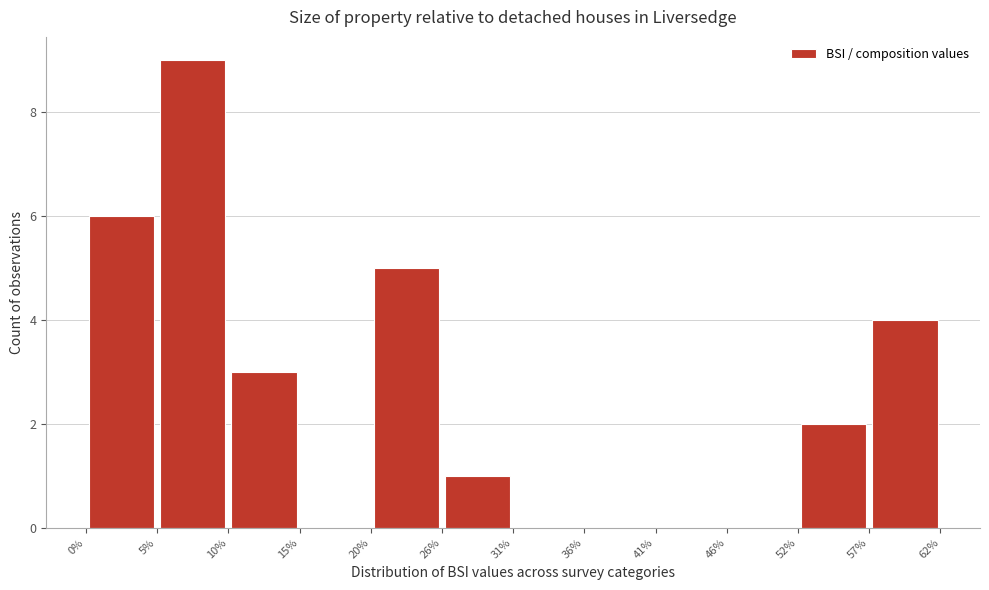

Over which range of the x-axis is the bar tallest?

5% to 10%